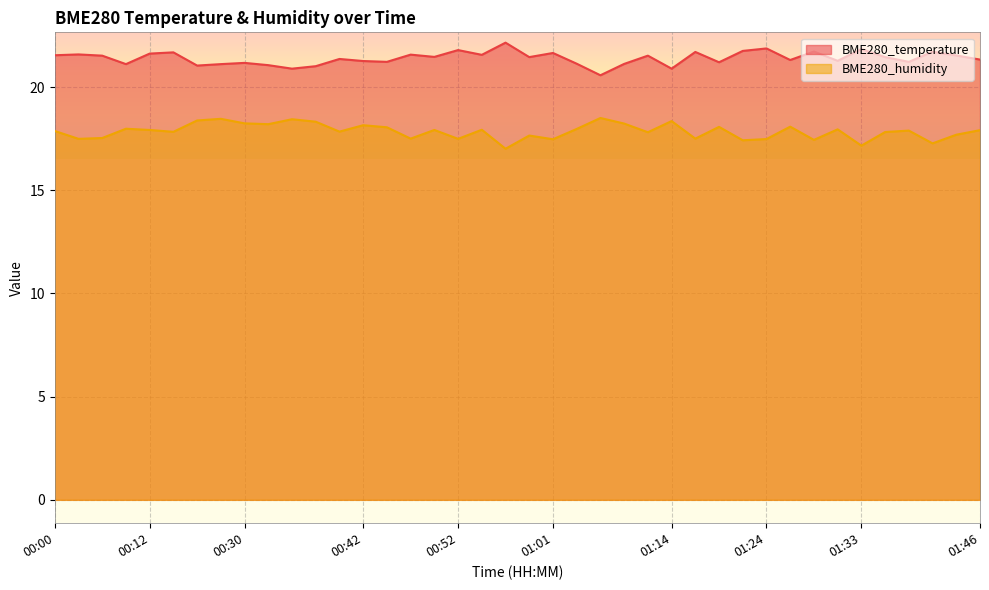

At which label does BME280_temperature first exceed 21?

00:00